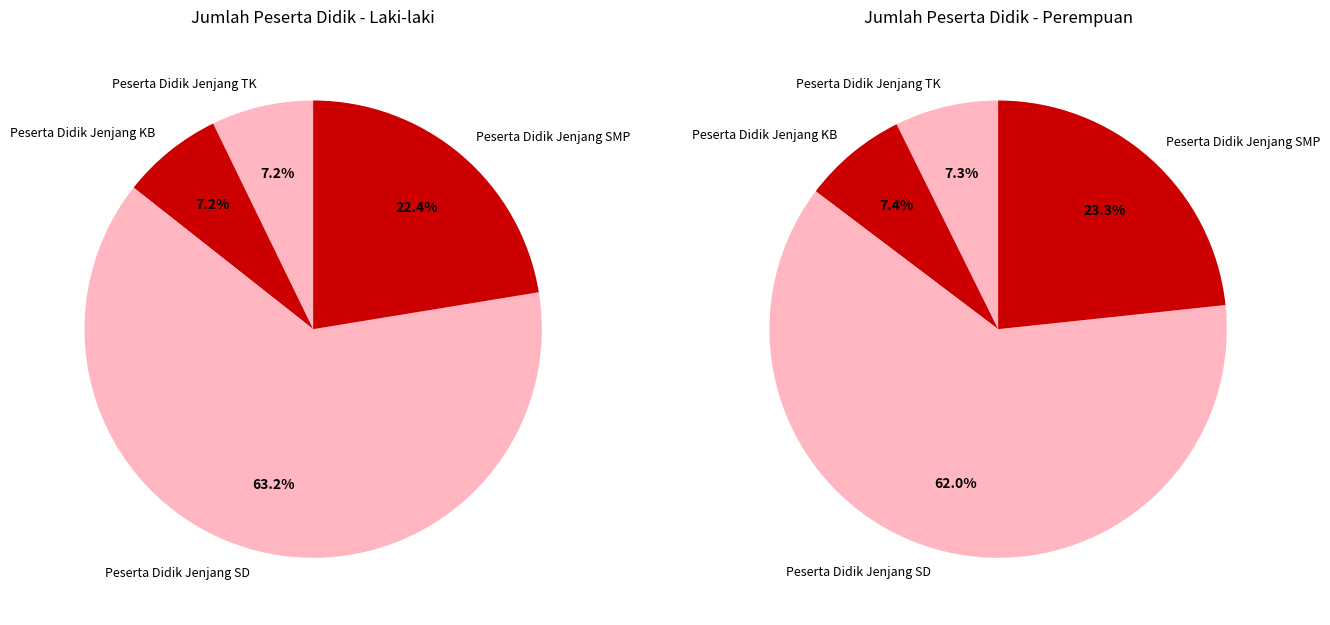

How many segments does this pie chart have?

4